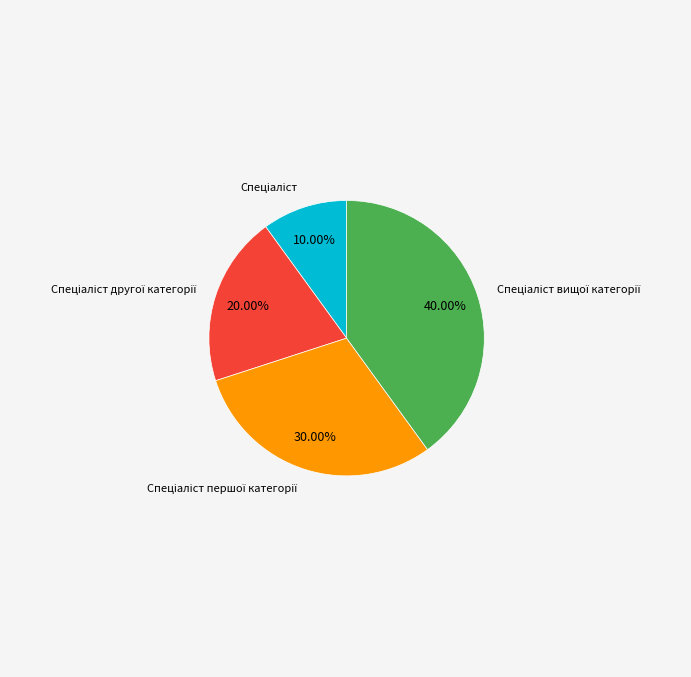

Is there a majority slice in this chart?

No